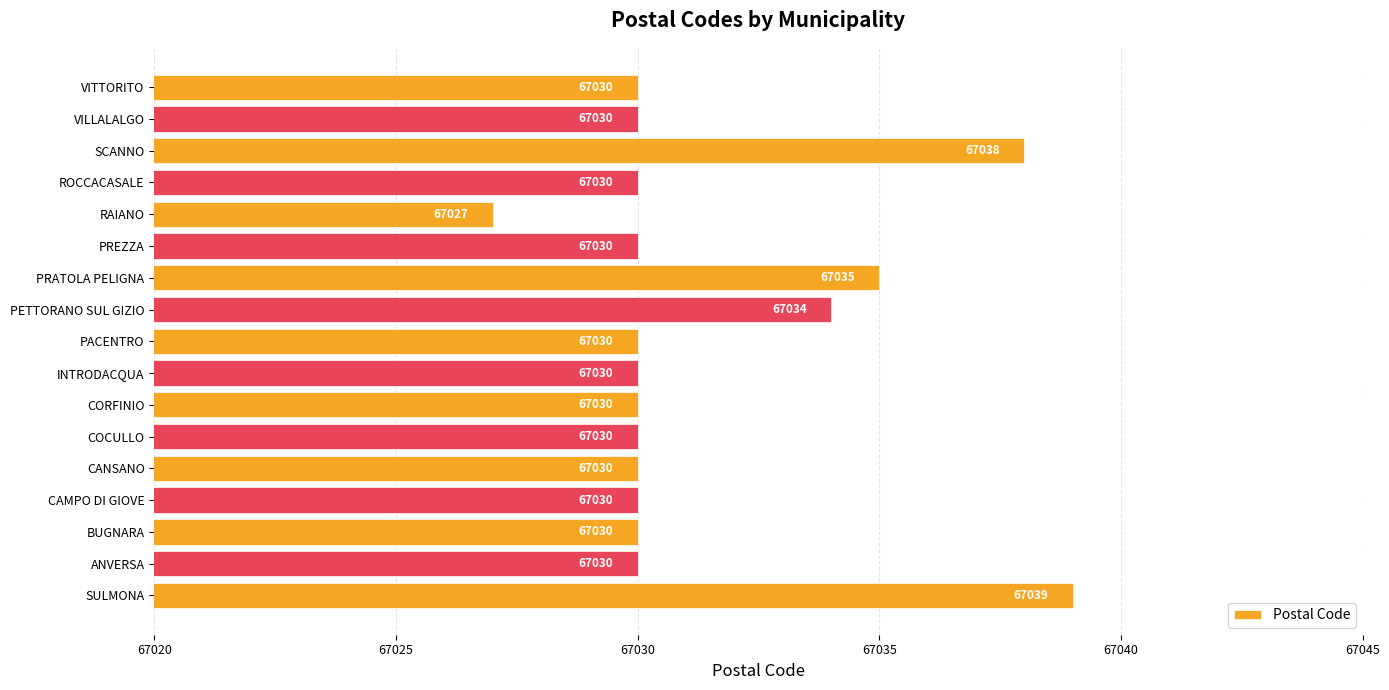

What is the change in value from INTRODACQUA to SCANNO?

+8